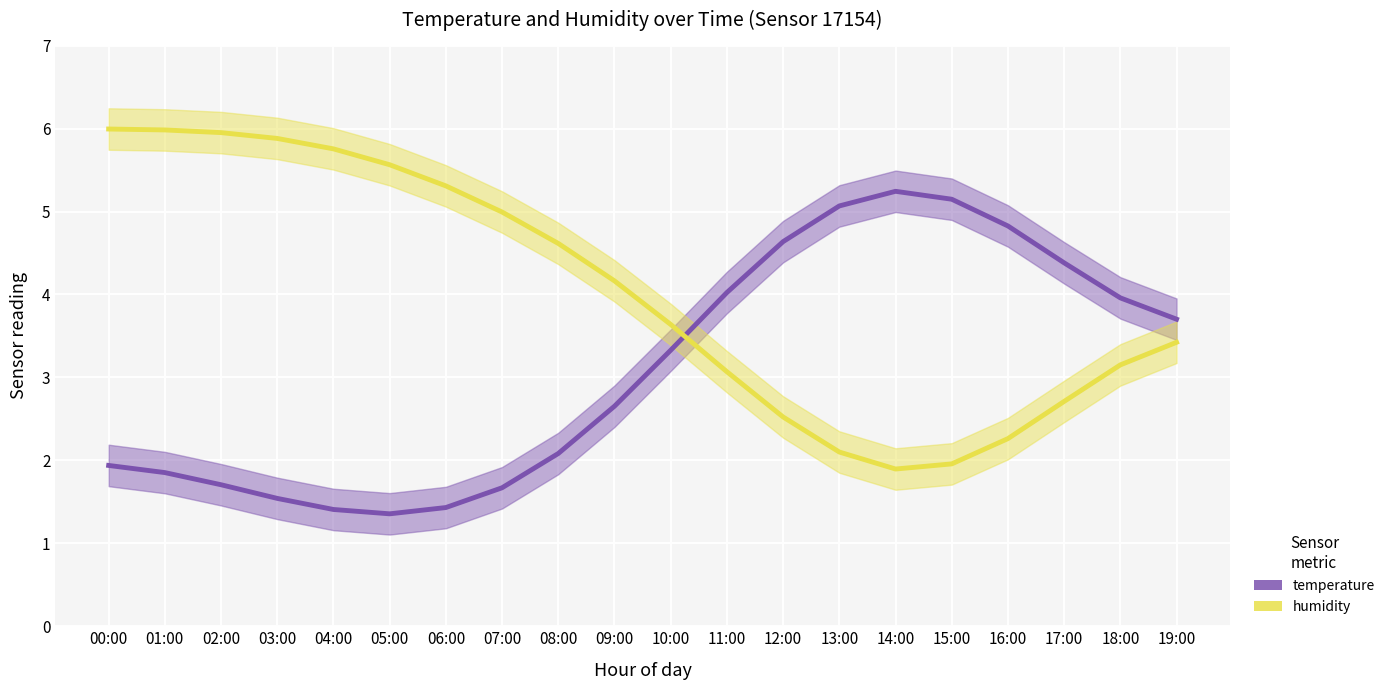

Where does the temperature series first go above 3?

10:00